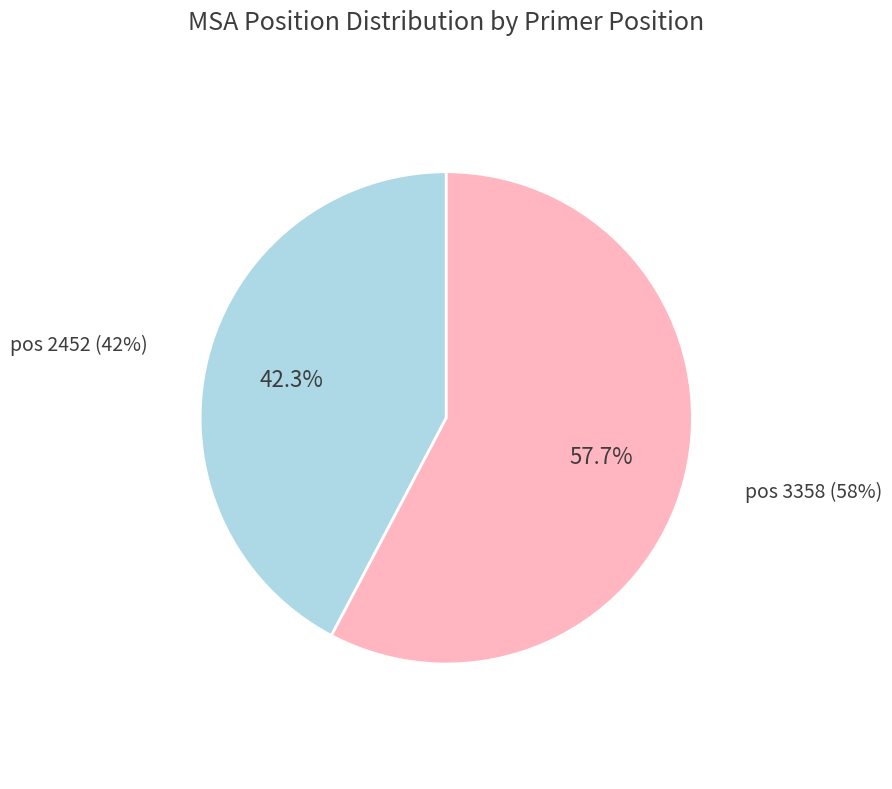

To the nearest percent, what percentage of the pie is 2452?

42%